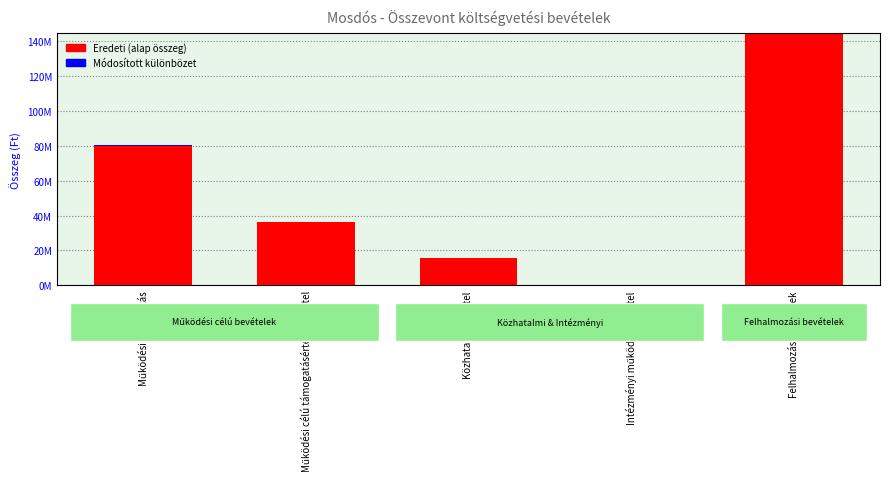

How many values in Módosított különbözet are above zero?

1